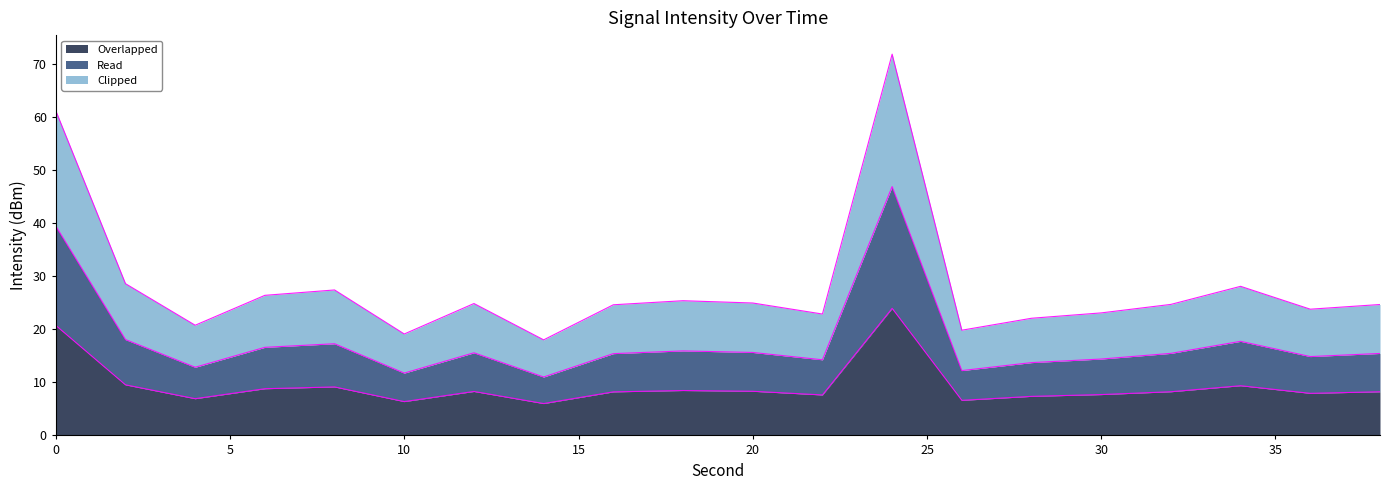

How many interior local peaks does the Clipped series have?

5